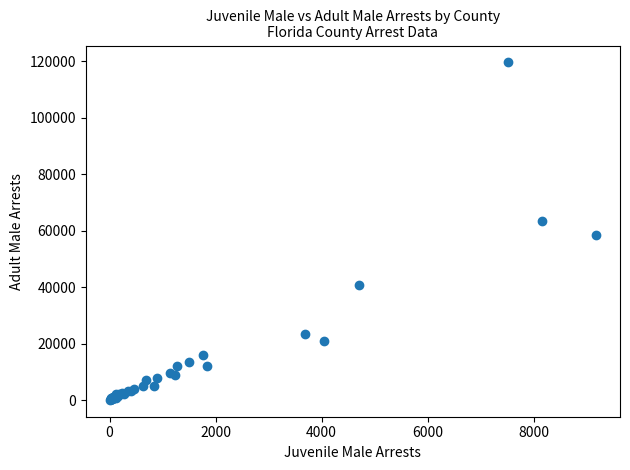

What Y value in the scatter plot is closest to 59854?

58463